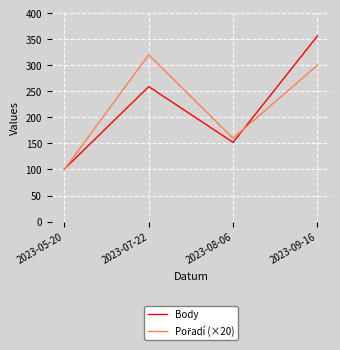

What is the total value across all series at 2023-05-20?

201